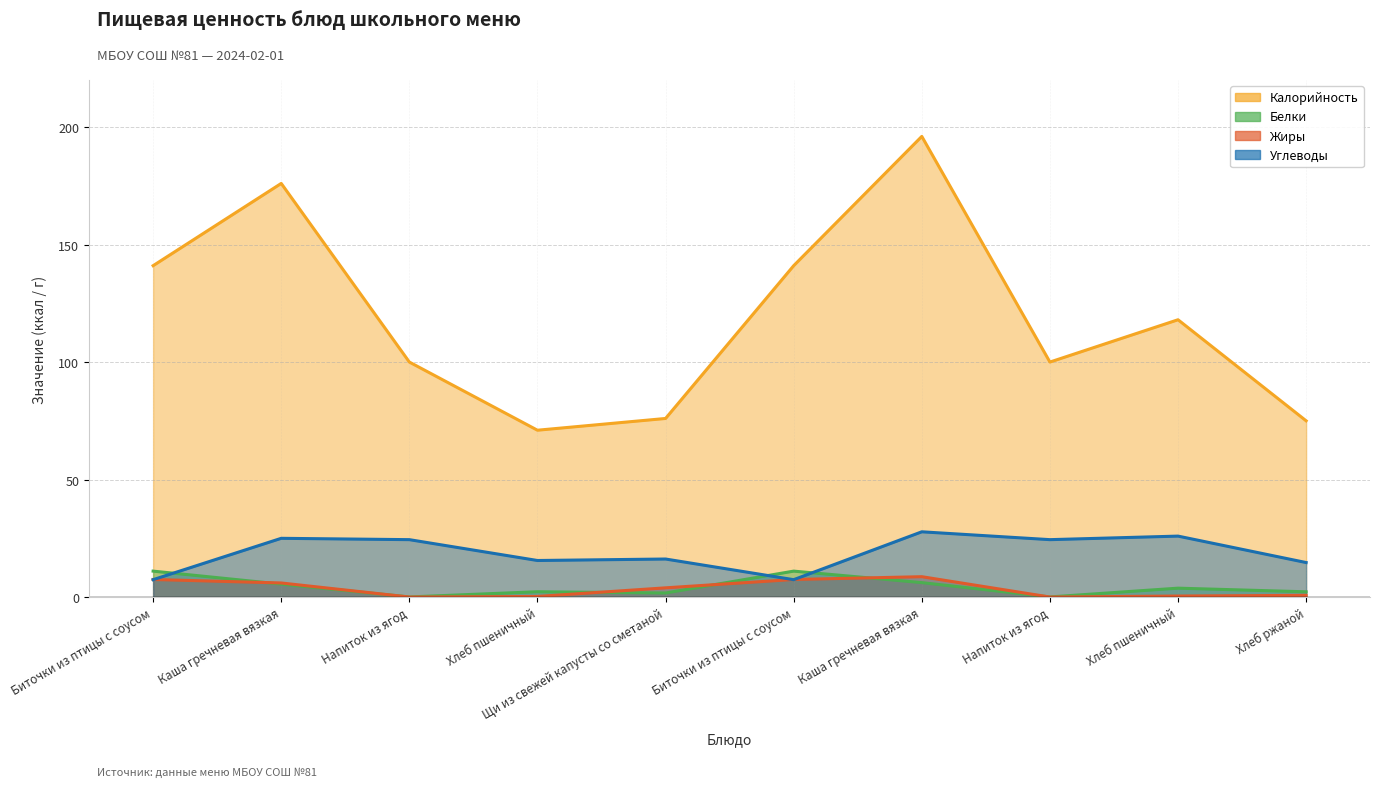

Between Каша гречневая вязкая and Напиток из ягод, which series saw the biggest shift?

Калорийность